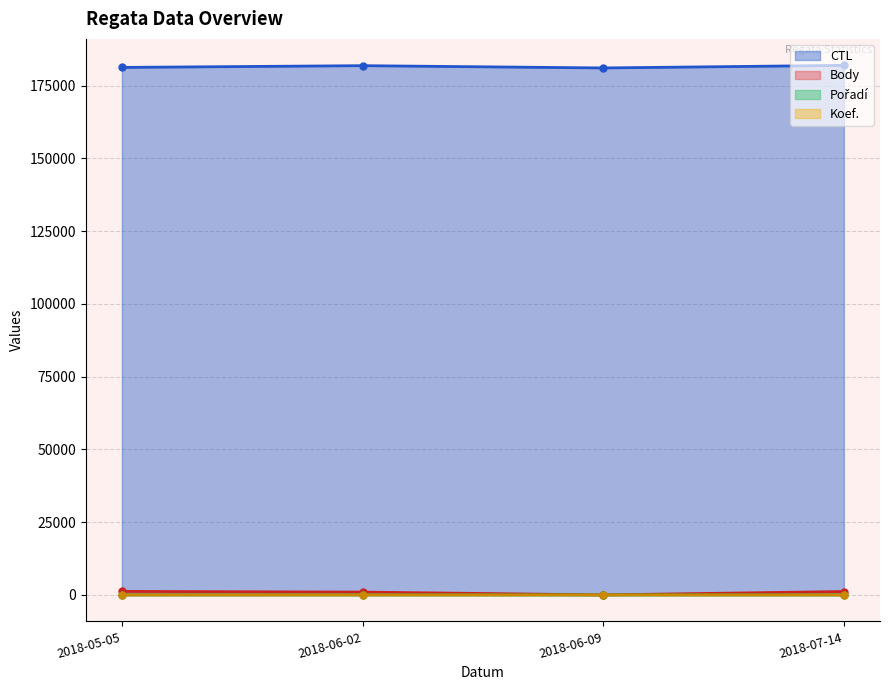

What is the approximate value of CTL at 2018-06-09, to the nearest 100?

181100